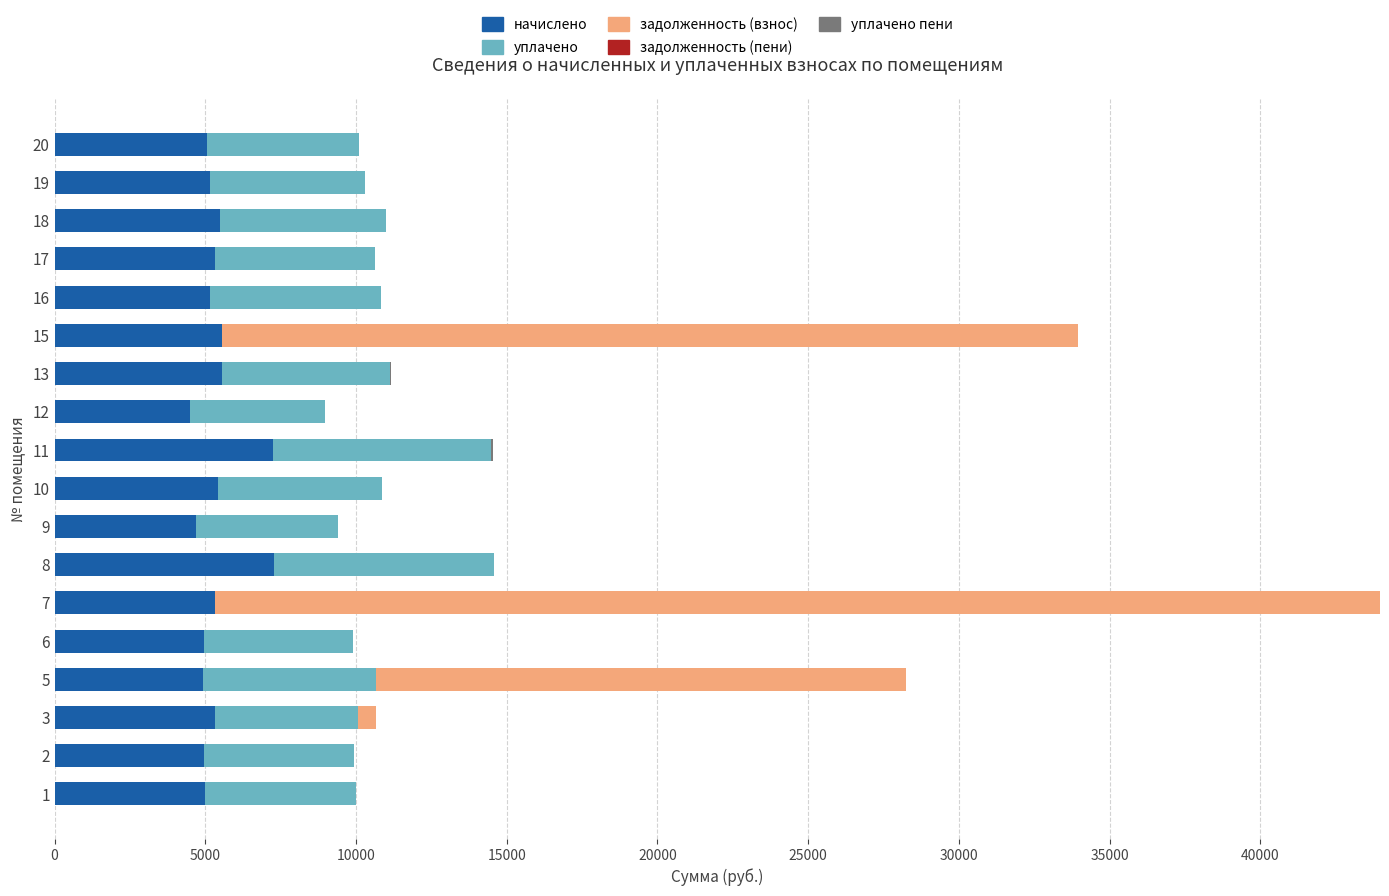

What is the total value across all series at 20?

10114.6